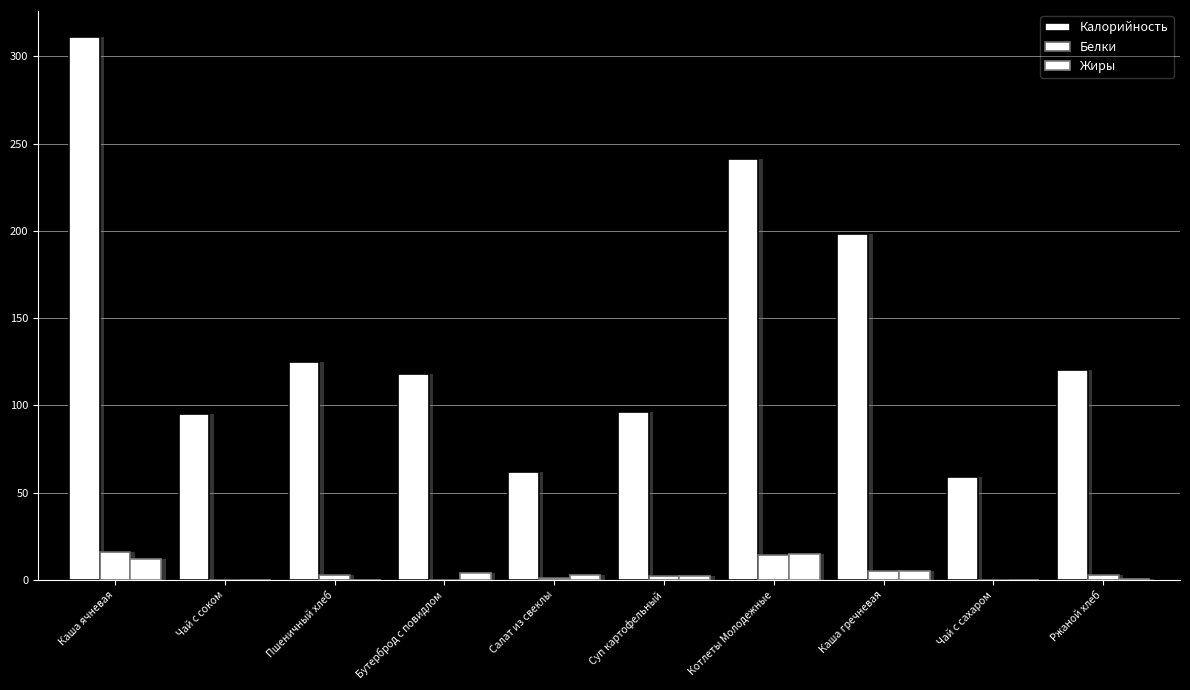

The Жиры series shows 0.0 at Пшеничный хлеб. True or false?

True